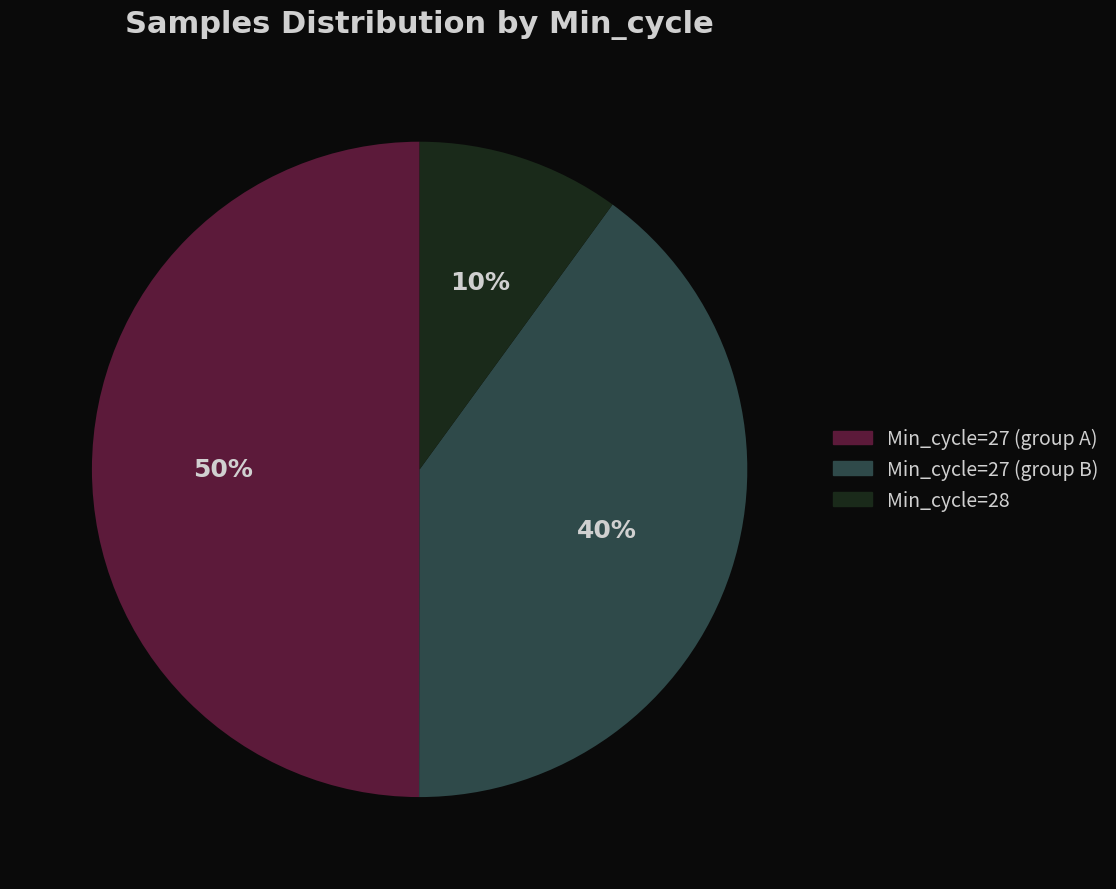

To the nearest percent, what is the difference between the largest and smallest slice percentages?

40%